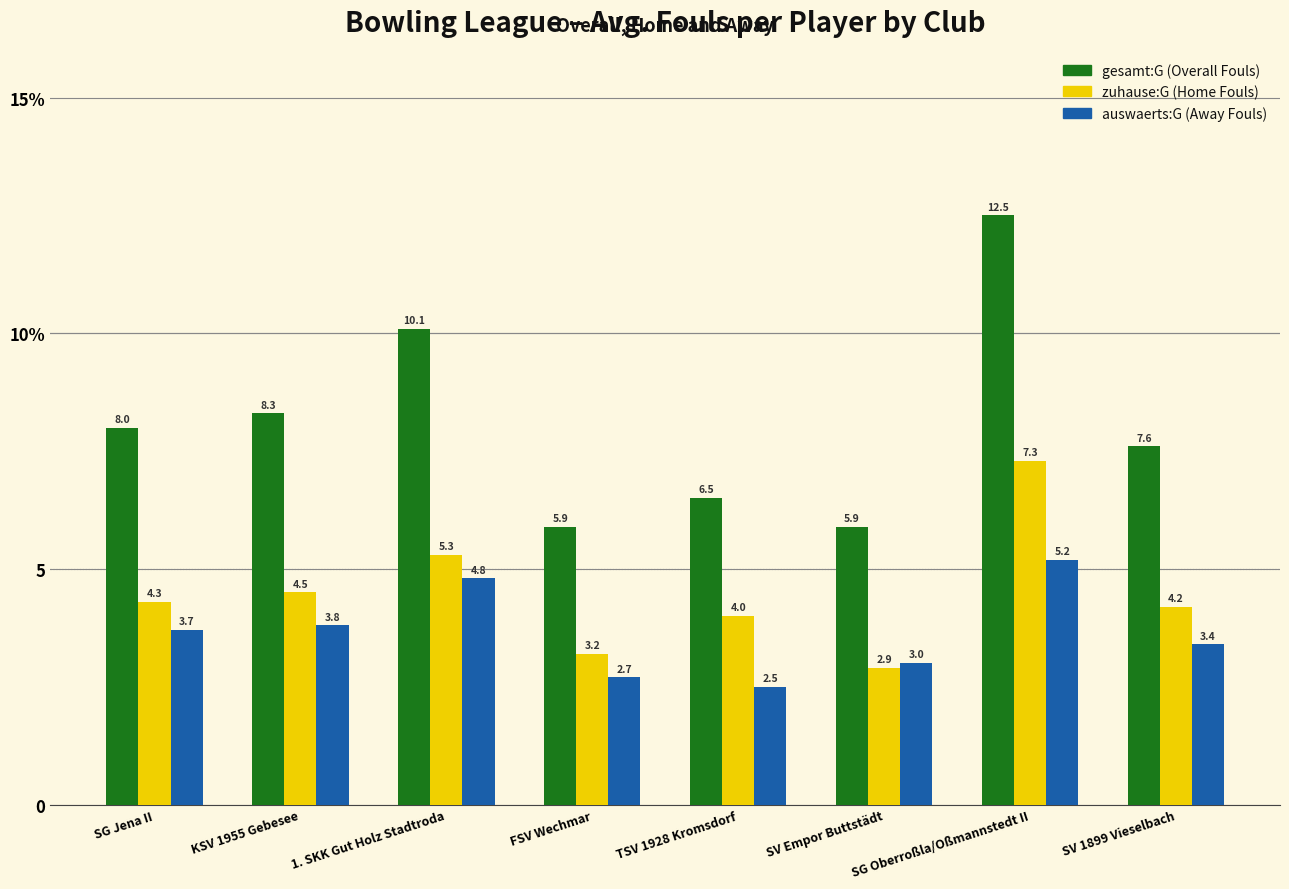

Reading left to right, extract all data points from this chart.

gesamt:G: SG Jena II=8.0	KSV 1955 Gebesee=8.3	1. SKK Gut Holz Stadtroda=10.1	FSV Wechmar=5.9	TSV 1928 Kromsdorf=6.5	SV Empor Buttstädt=5.9	SG Oberroßla/Oßmannstedt II=12.5	SV 1899 Vieselbach=7.6
zuhause:G: SG Jena II=4.3	KSV 1955 Gebesee=4.5	1. SKK Gut Holz Stadtroda=5.3	FSV Wechmar=3.2	TSV 1928 Kromsdorf=4.0	SV Empor Buttstädt=2.9	SG Oberroßla/Oßmannstedt II=7.3	SV 1899 Vieselbach=4.2
auswaerts:G: SG Jena II=3.7	KSV 1955 Gebesee=3.8	1. SKK Gut Holz Stadtroda=4.8	FSV Wechmar=2.7	TSV 1928 Kromsdorf=2.5	SV Empor Buttstädt=3.0	SG Oberroßla/Oßmannstedt II=5.2	SV 1899 Vieselbach=3.4